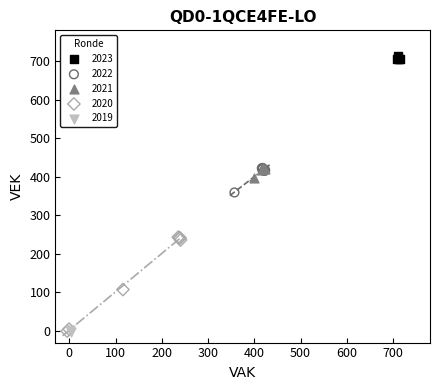

Which series contains the highest Y value?

2023